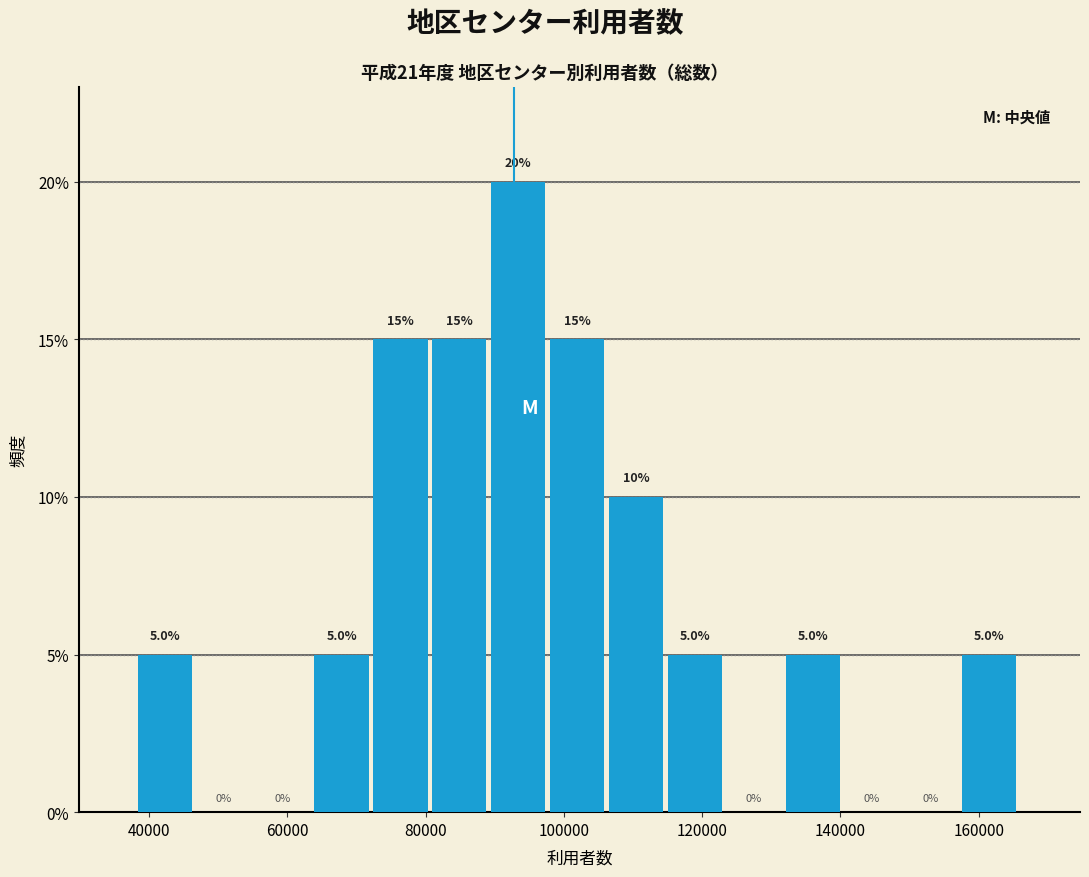

Reading left to right, list every bar in this chart as the range it spans on the x-axis followed by its height. The bar edges are not printed on the chart, so give them approximately, as read against the axis.

38000 to 46000: 5.0
46000 to 56000: 0.0
56000 to 64000: 0.0
64000 to 72000: 5.0
72000 to 80000: 15.0
80000 to 90000: 15.0
90000 to 98000: 20.0
98000 to 106000: 15.0
106000 to 116000: 10.0
116000 to 124000: 5.0
124000 to 132000: 0.0
132000 to 140000: 5.0
140000 to 150000: 0.0
150000 to 158000: 0.0
158000 to 166000: 5.0